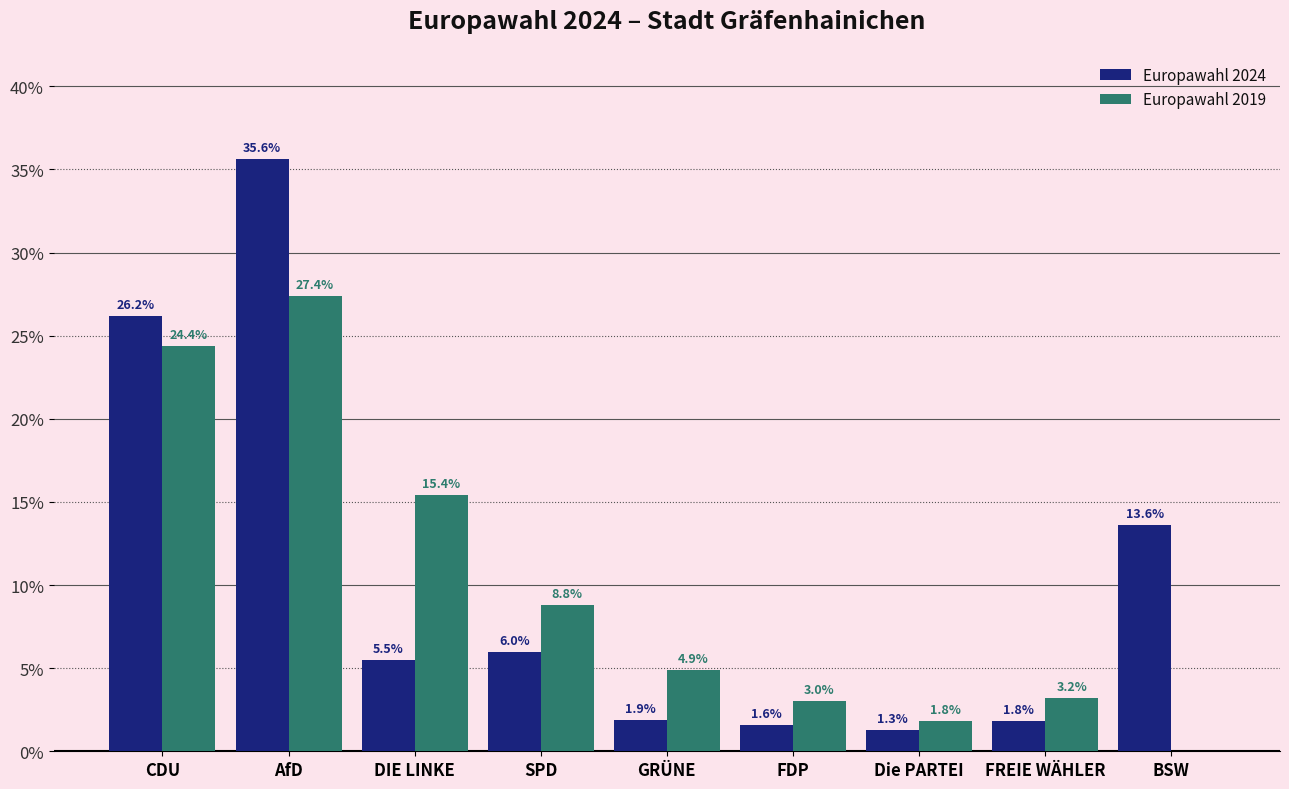

What is the sum of all Europawahl 2024 values?

93.5